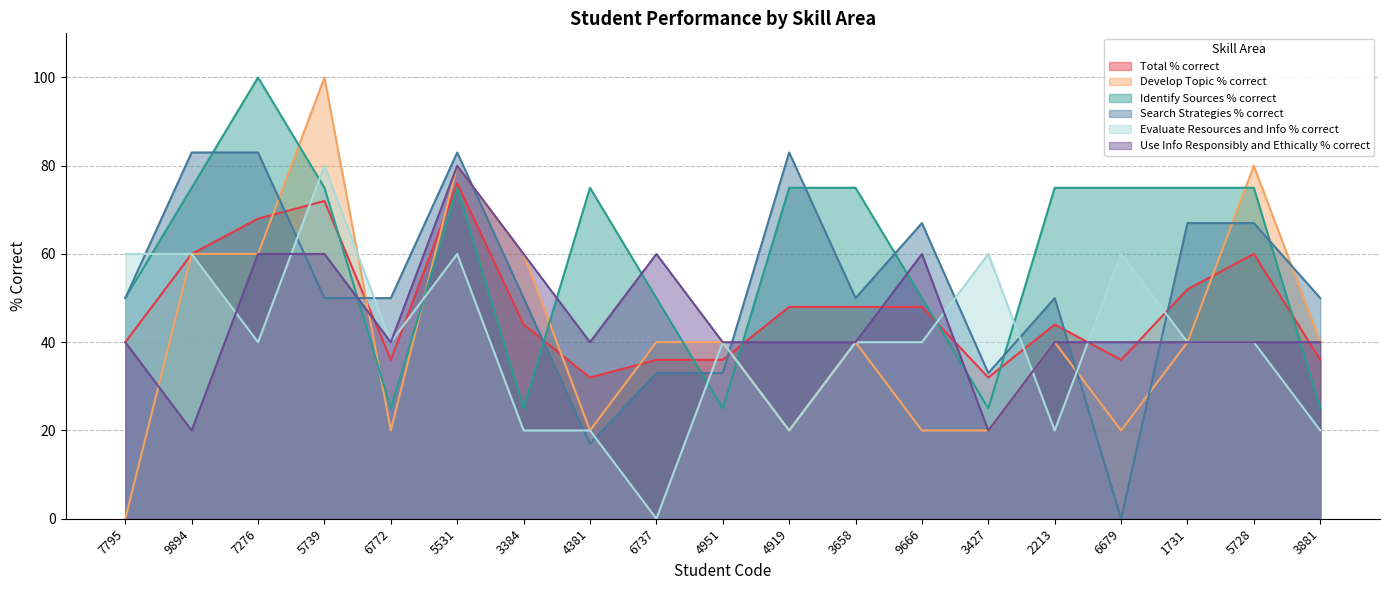

How many interior local valleys does the Search Strategies % correct series have?

4